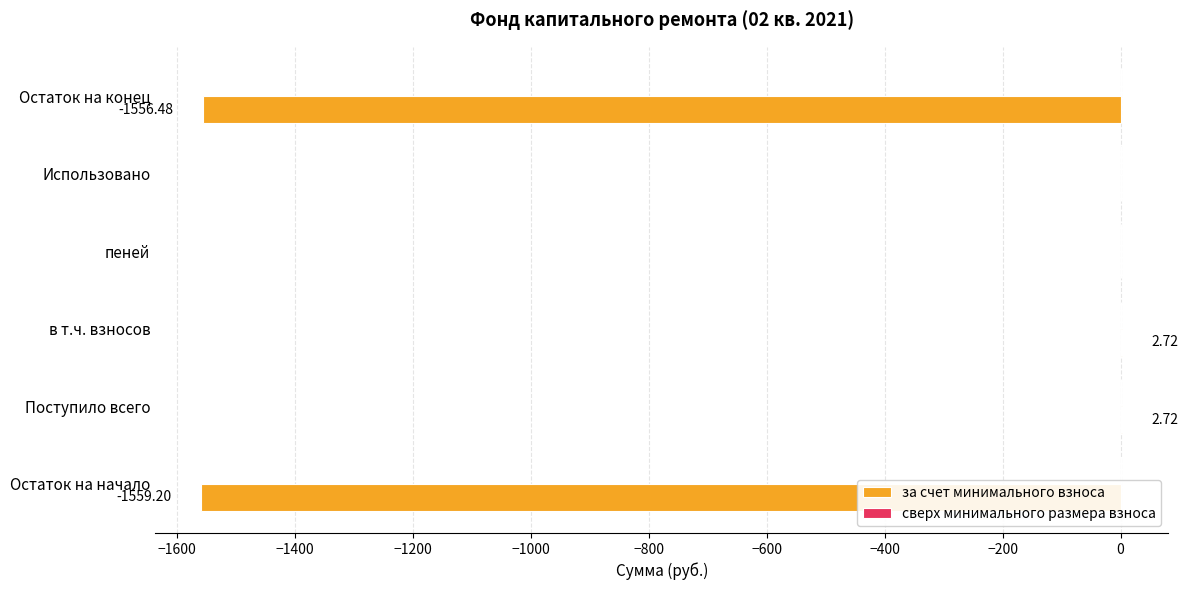

Between Использовано and Остаток на конец, which is larger?

Использовано